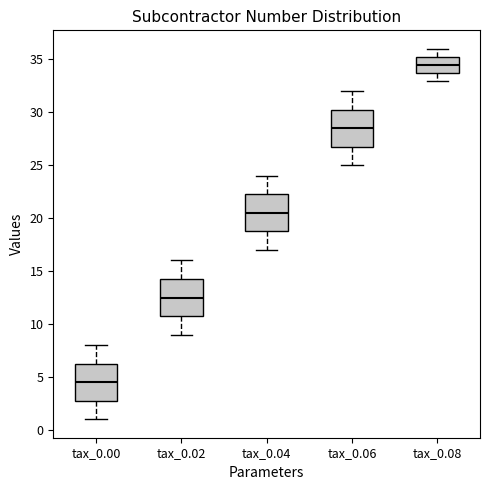

Reading left to right, transcribe this box plot: for each box, give where its median line is, the range the box spans, and where its two whiskers end, as read against the y-axis. The values are not printed on the chart, so give them approximately, as read against the axis.

tax_0.00: median 4.5, box 3.0 to 6.5, whiskers 1.0 to 8.0
tax_0.02: median 12.5, box 11.0 to 14.5, whiskers 9.0 to 16.0
tax_0.04: median 20.5, box 19.0 to 22.5, whiskers 17.0 to 24.0
tax_0.06: median 28.5, box 27.0 to 30.5, whiskers 25.0 to 32.0
tax_0.08: median 34.5, box 34.0 to 35.5, whiskers 33.0 to 36.0